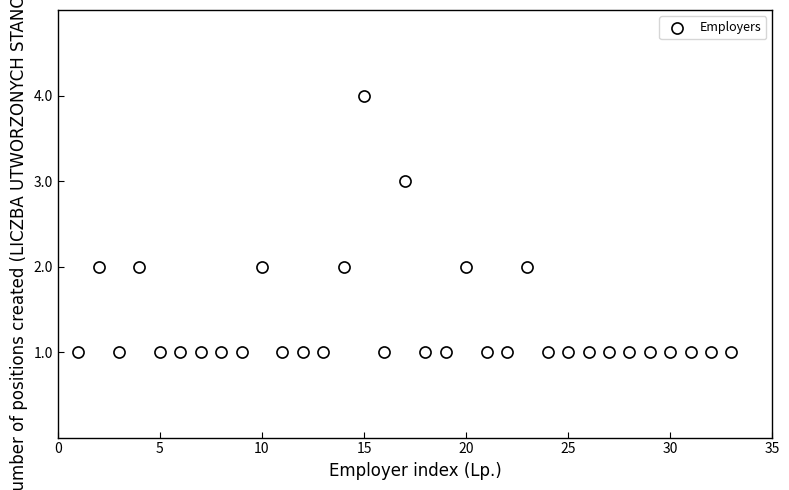

What is the range of Y values (max minus min)?

3